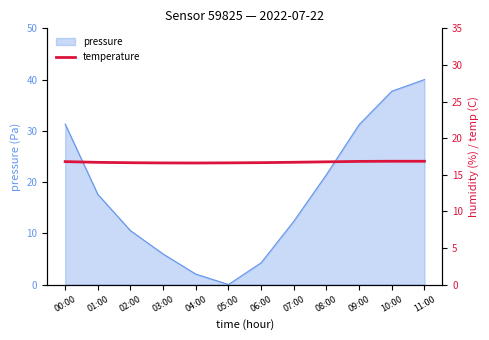

How many interior local valleys (lower than both neighbors) does the data have?

1